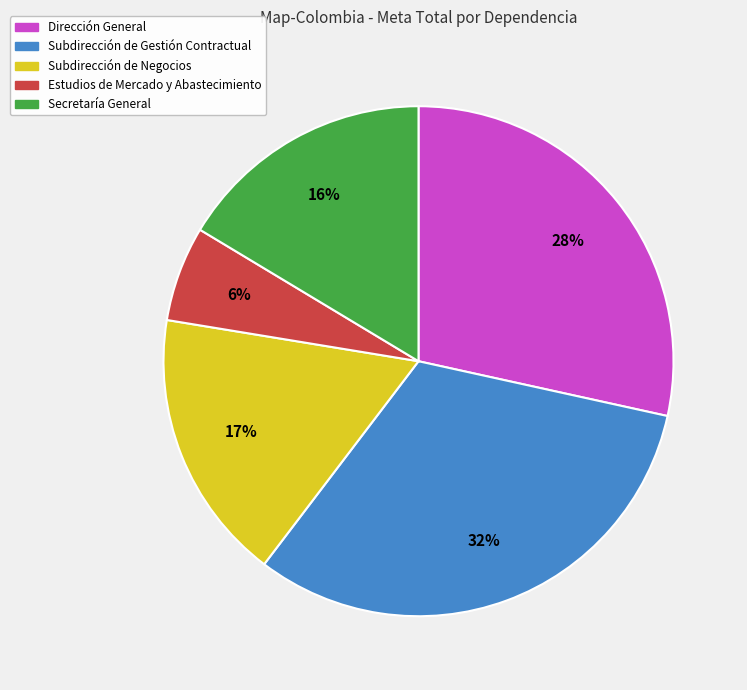

To the nearest percent, what is the difference between the largest and smallest slice percentages?

26%